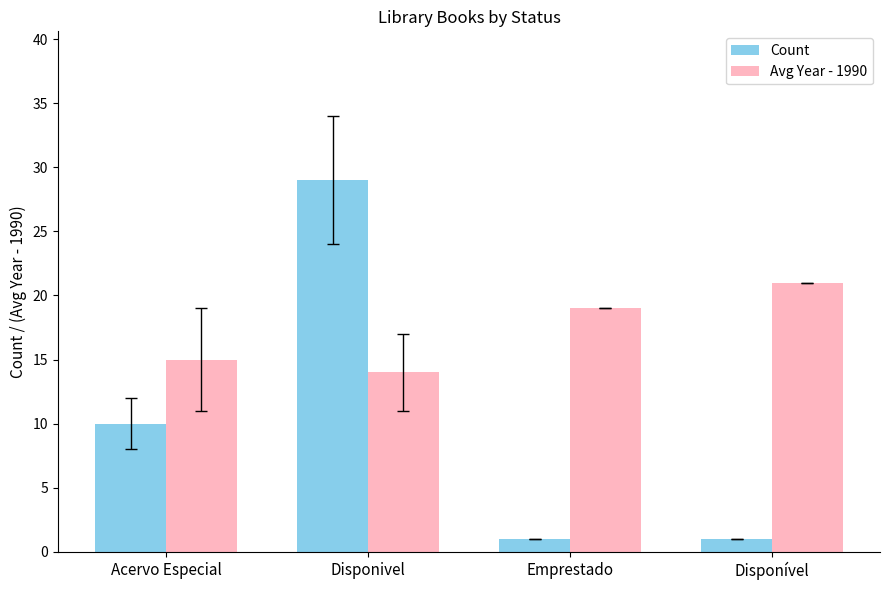

What is the total value across all series at Disponivel?

43